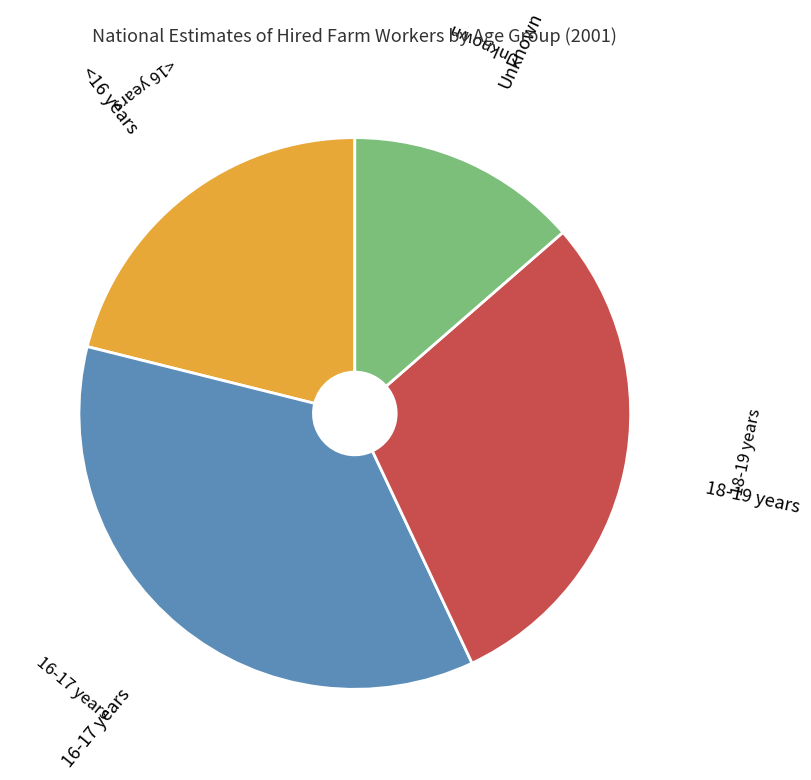

Is there any slice that represents more than half of the pie?

No